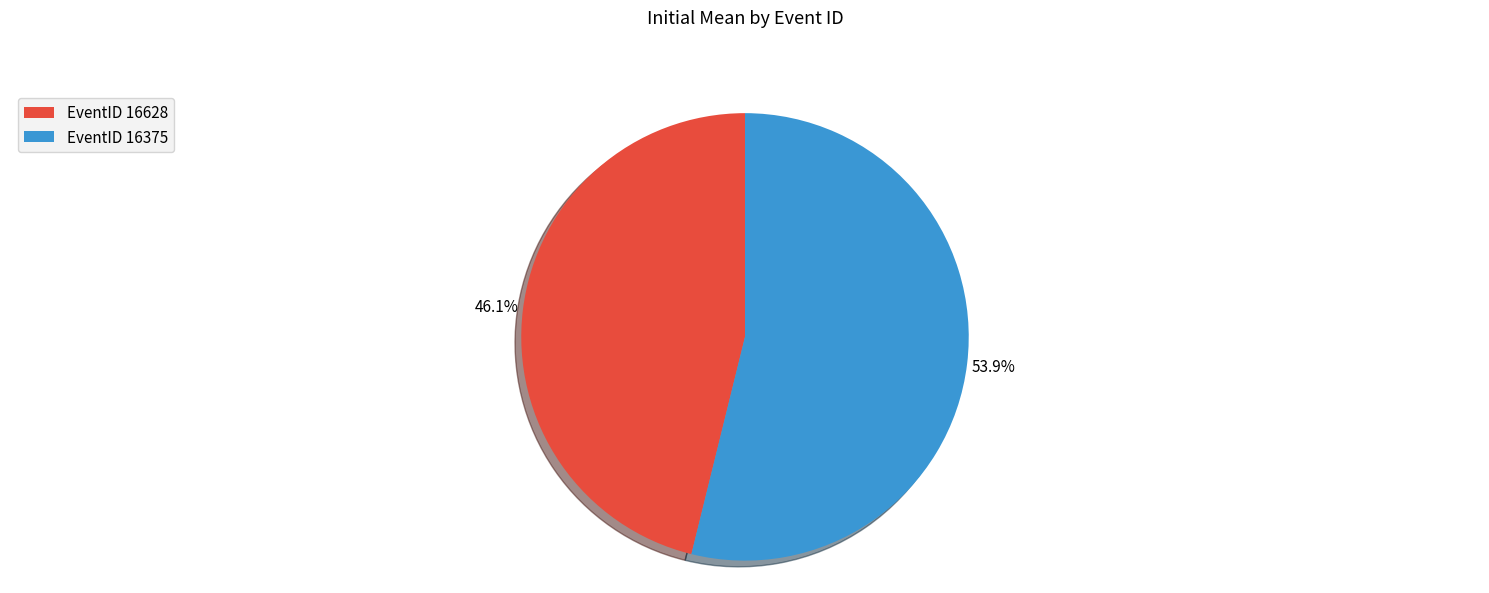

What is the total percentage of EventID 16375 and EventID 16628?

100.0%